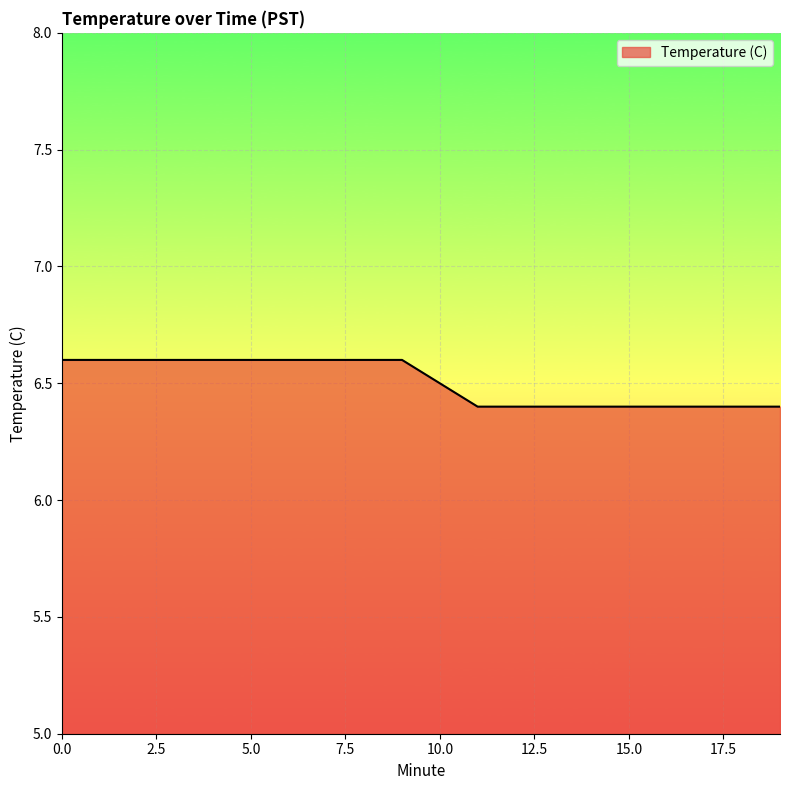

What is the minimum value shown in the chart?

6.4